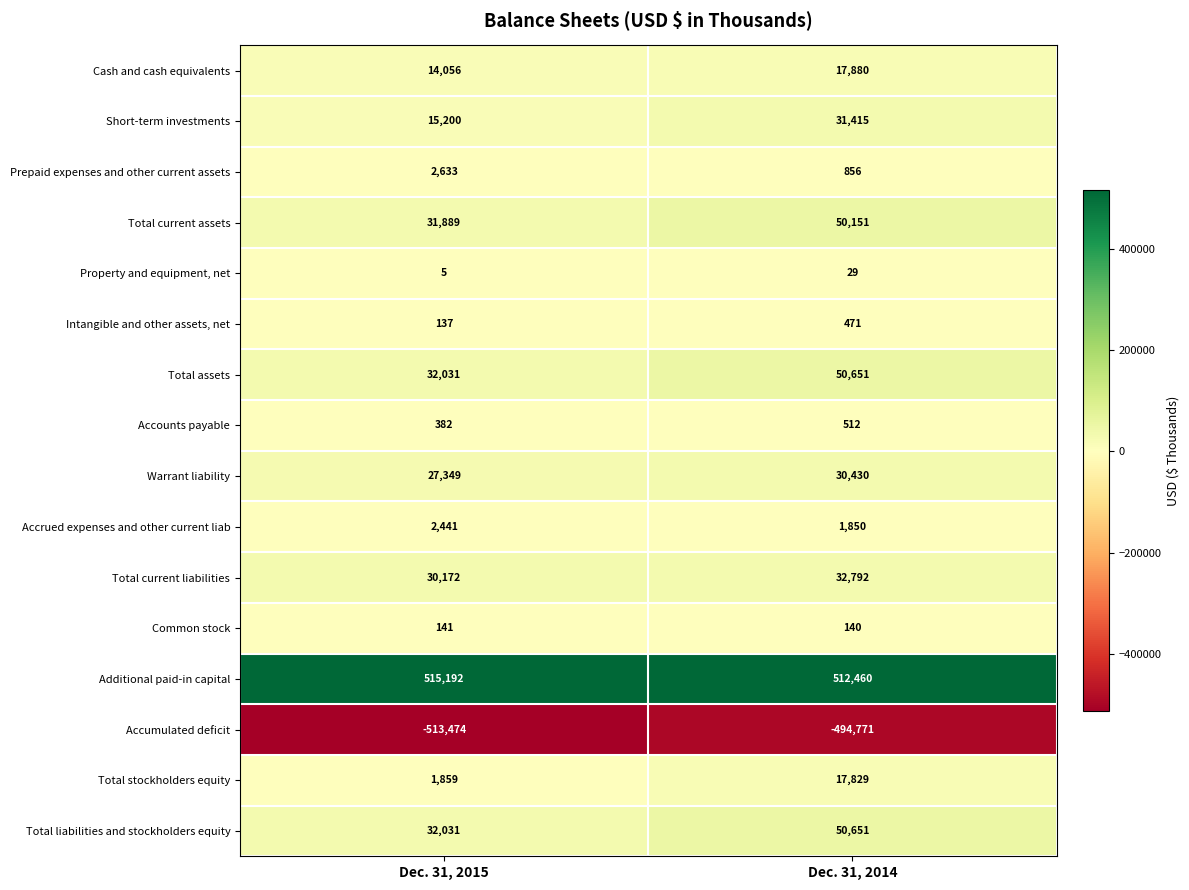

Which series has the largest range (max minus min)?

Accumulated deficit